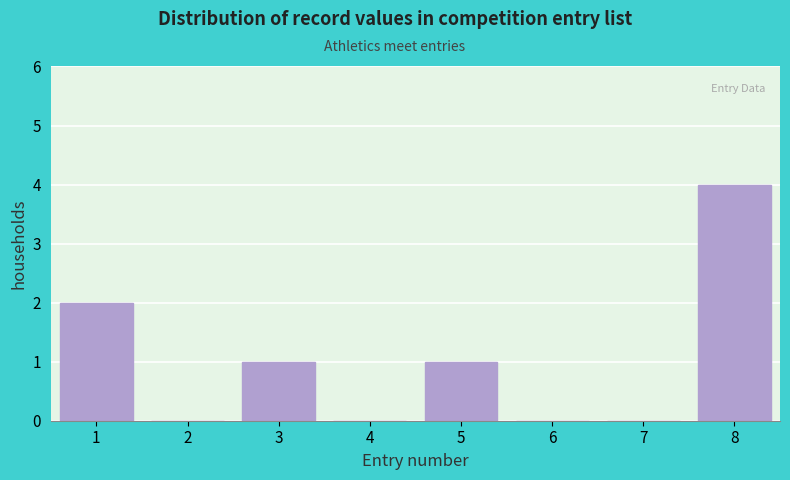

Reading left to right, list all the values displayed in this chart.

1=2	2=0	3=1	4=0	5=1	6=0	7=0	8=4